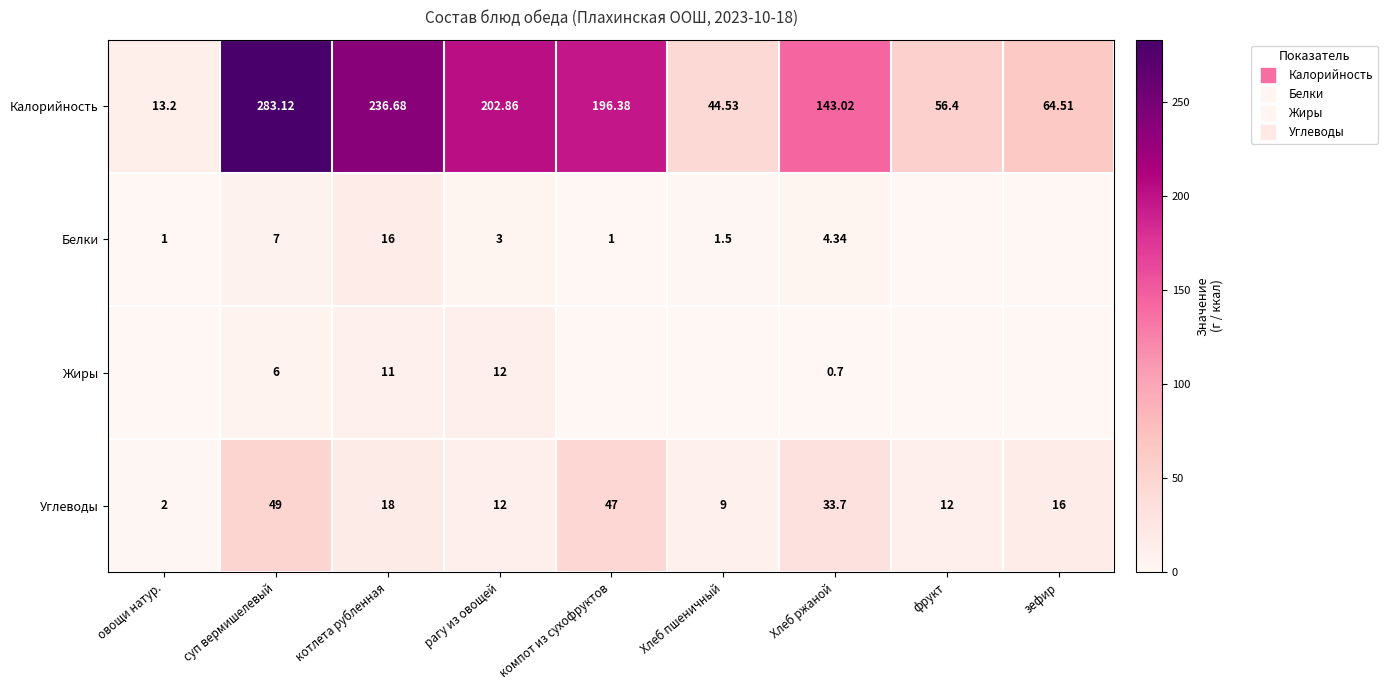

Rank the series at суп вермишелевый from lowest to highest value.

Жиры, Белки, Углеводы, Калорийность